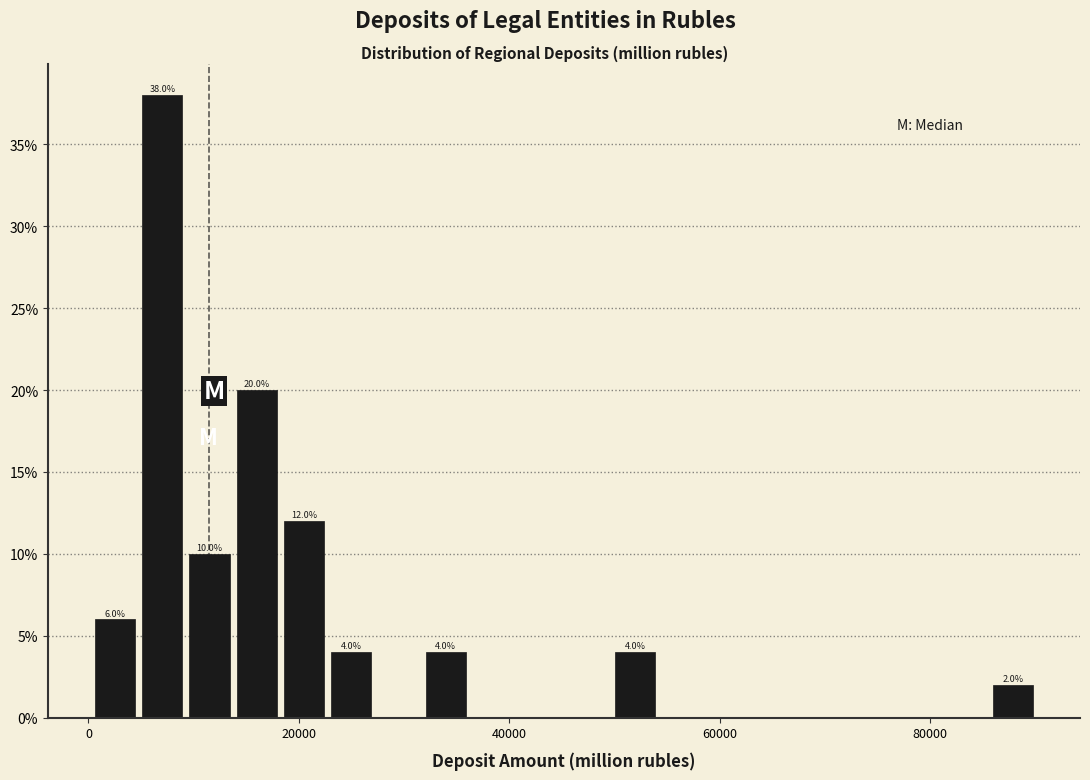

Read against the x-axis, roughly where is the centre of the tallest bar?

8000